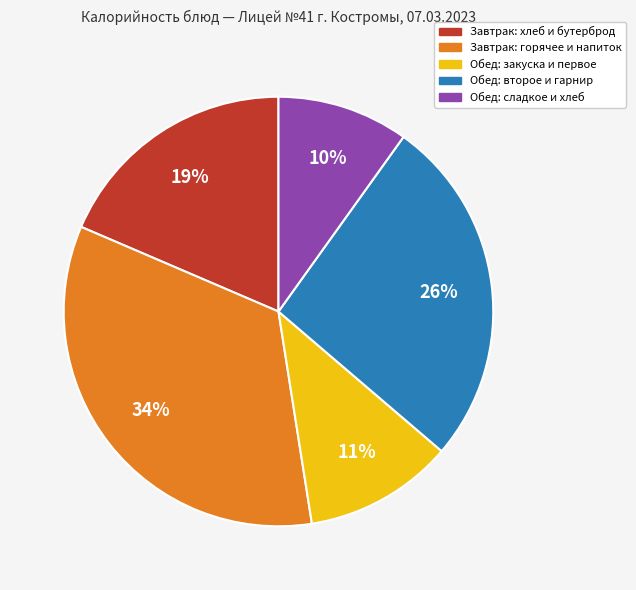

Which category has the smallest portion of the pie?

Обед: сладкое и хлеб